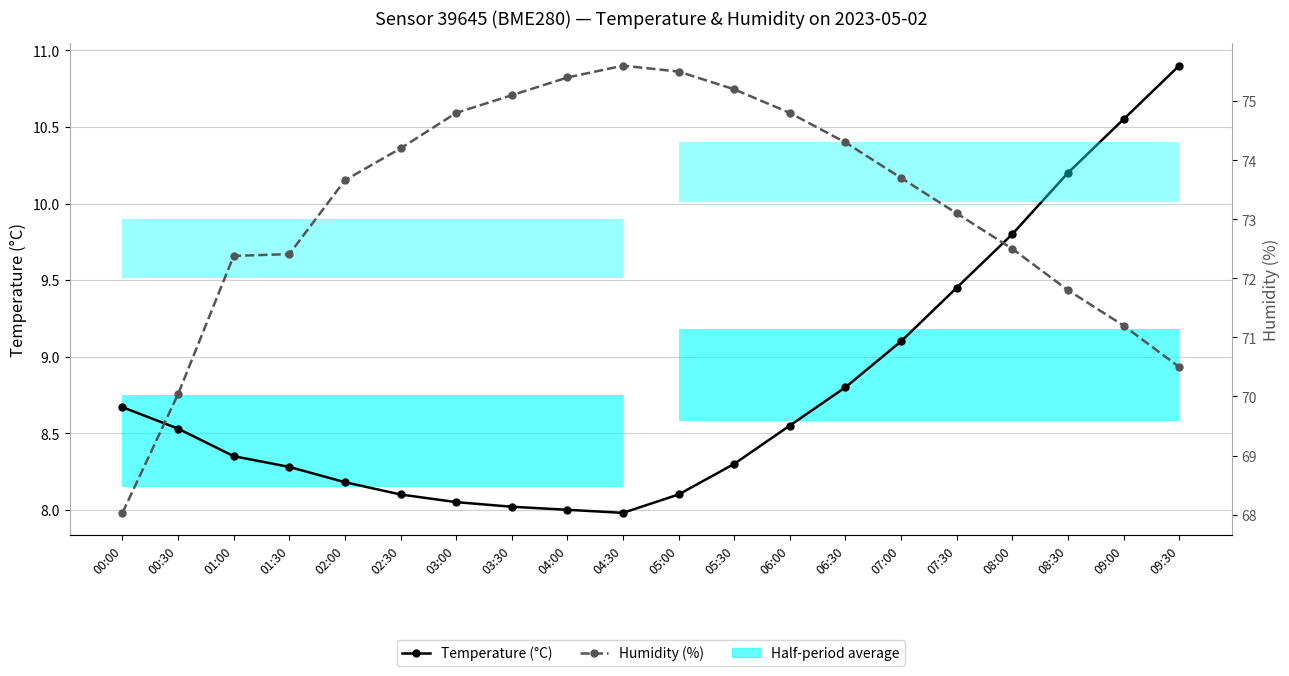

Where is Humidity (%) nearest to the value 71?

09:00